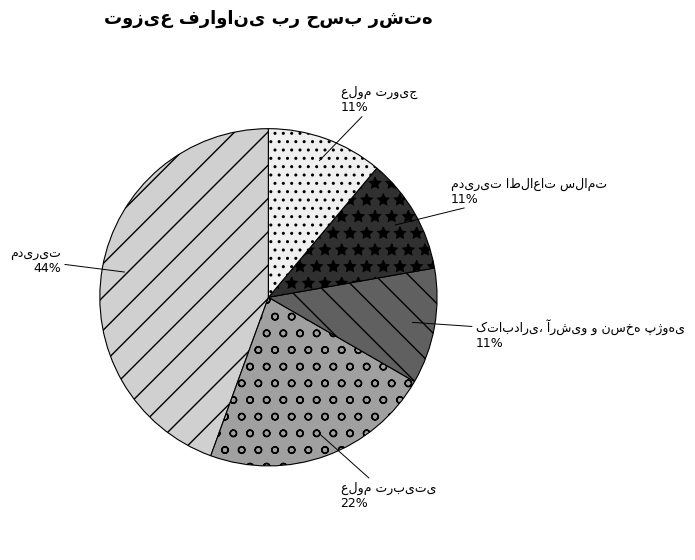

To the nearest percent, what is the difference between the largest and smallest slice percentages?

33%